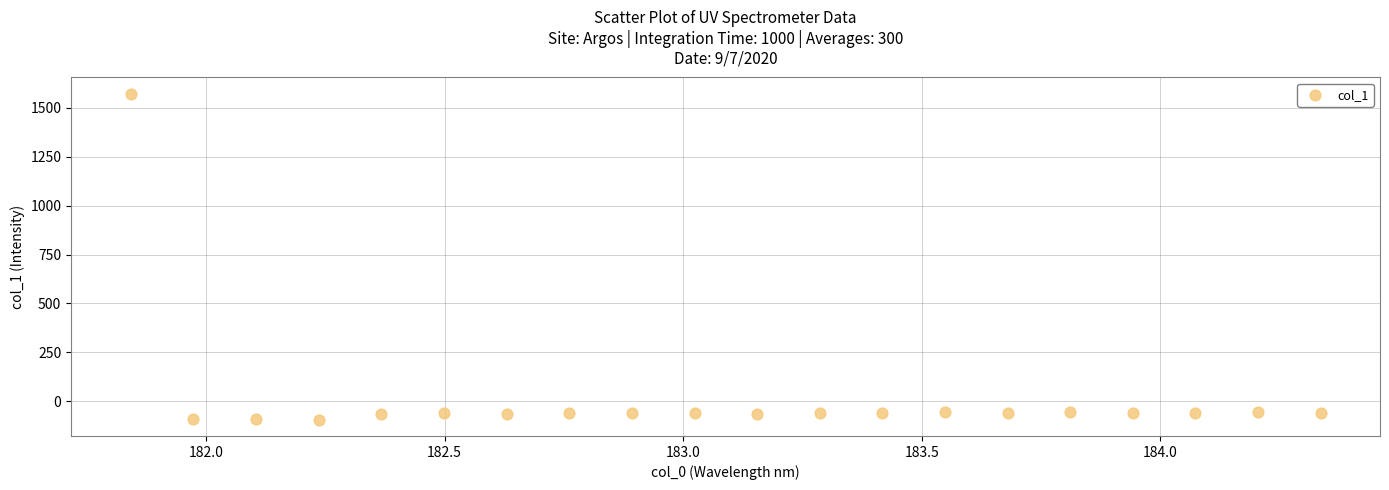

What is the range of Y values (max minus min)?

1664.8